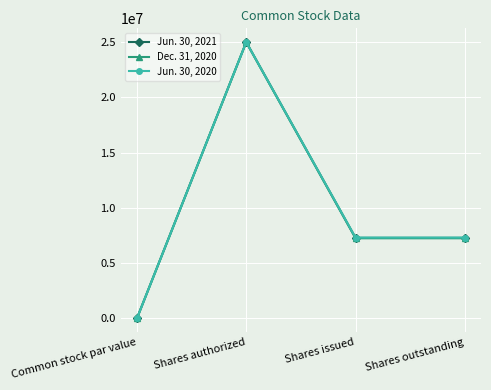

Is the value of Jun. 30, 2020 at Common stock par value greater than the value of Jun. 30, 2021 at Shares issued?

No